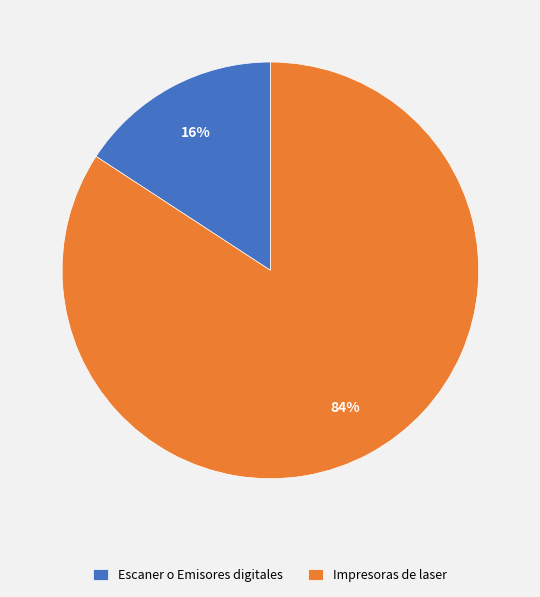

To the nearest percent, what percentage of the pie is Escaner o Emisores digitales?

16%